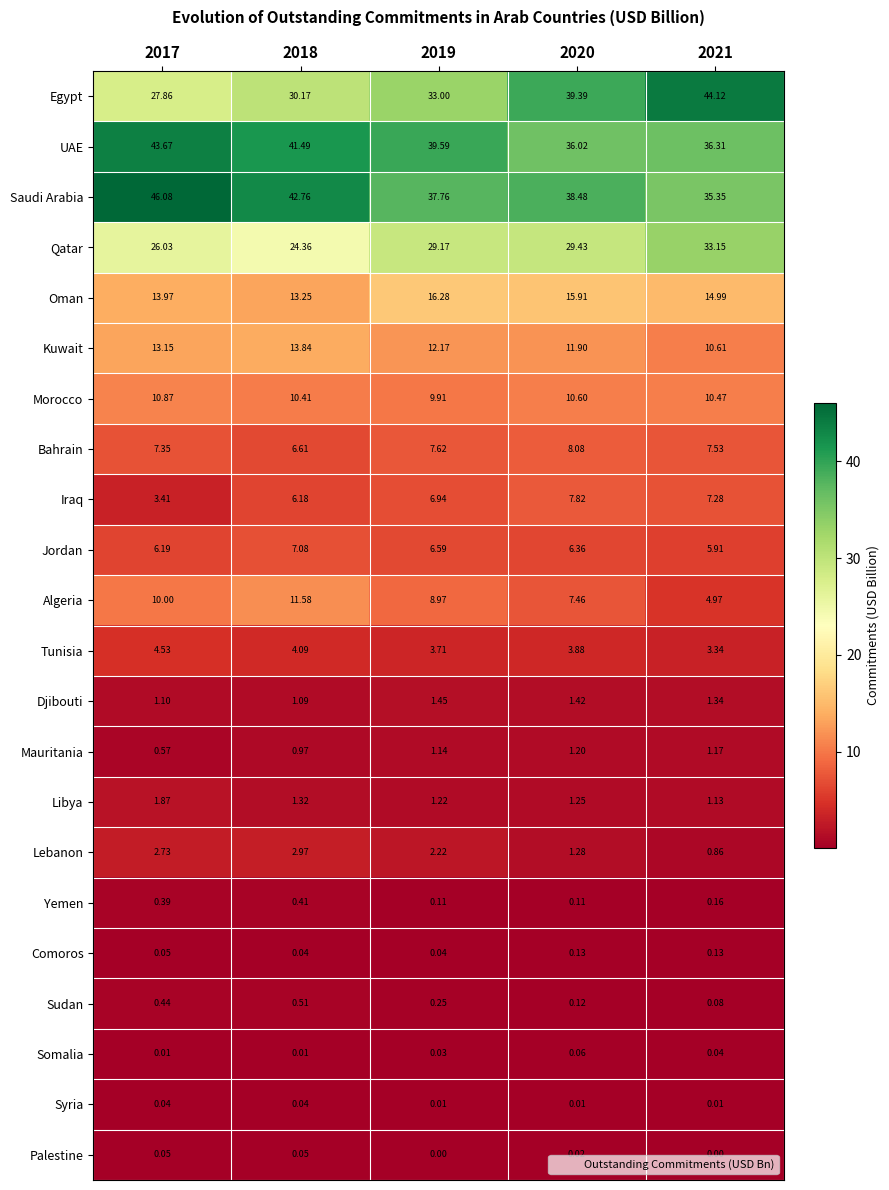

List the series in order of their peak value, lowest first.

Syria, Palestine, Somalia, Comoros, Yemen, Sudan, Mauritania, Djibouti, Libya, Lebanon, Tunisia, Jordan, Iraq, Bahrain, Morocco, Algeria, Kuwait, Oman, Qatar, UAE, Egypt, Saudi Arabia